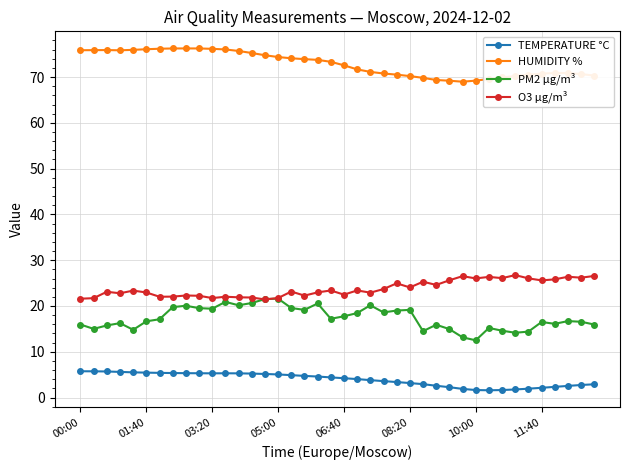

Which series has the largest range (max minus min)?

PM2 µg/m³